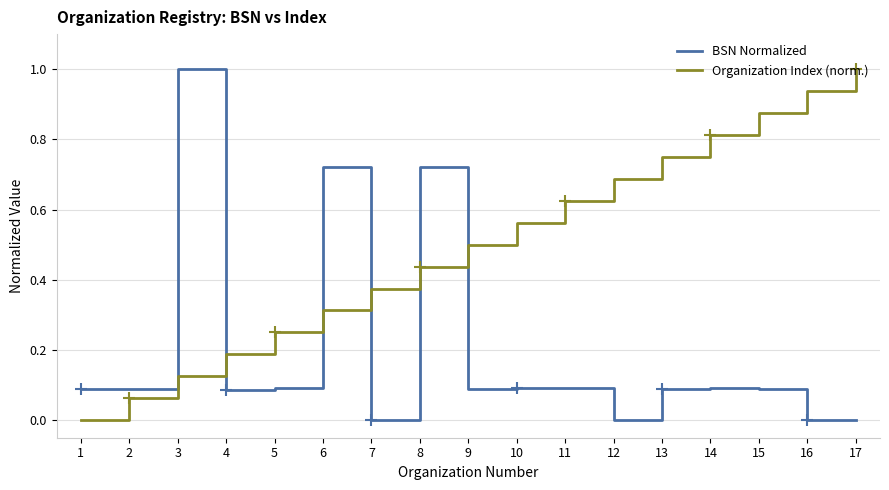

Rank the series by their average value, from lowest to highest.

BSN Normalized, Organization Index (norm.)